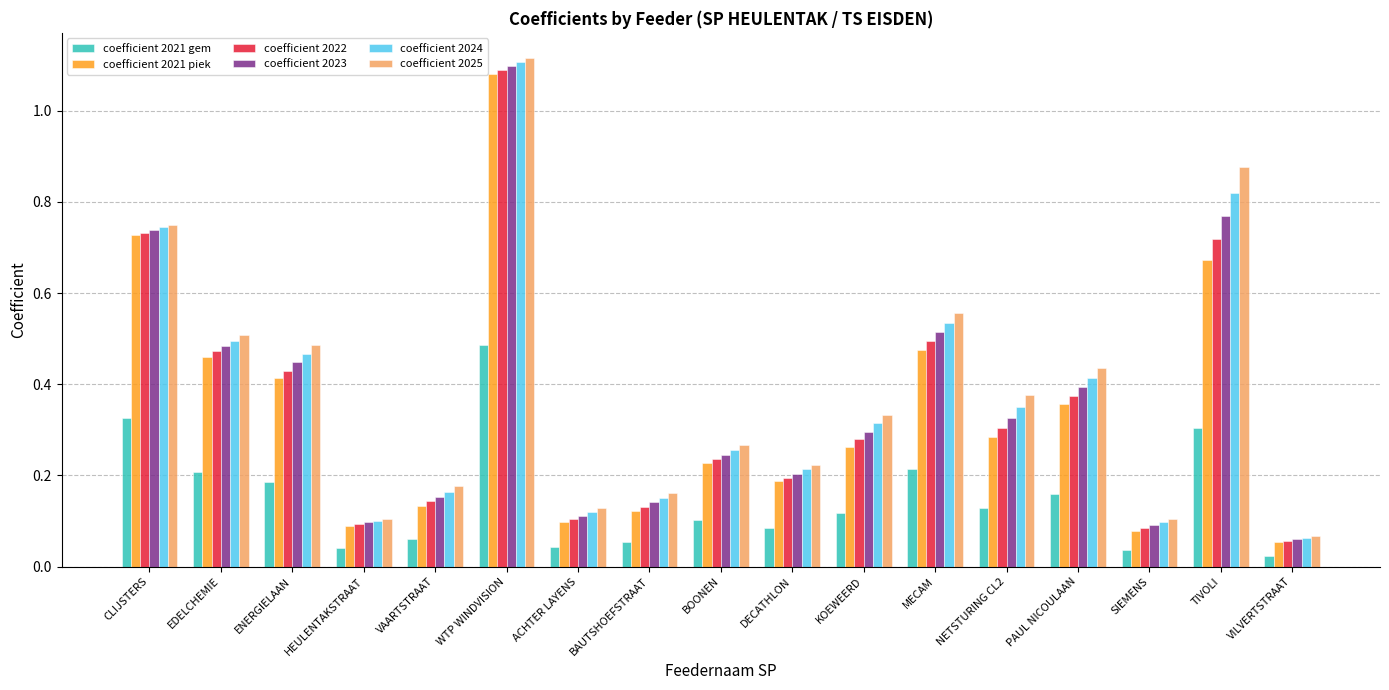

Which series changed the most between BOONEN and KOEWEERD?

coefficient 2025